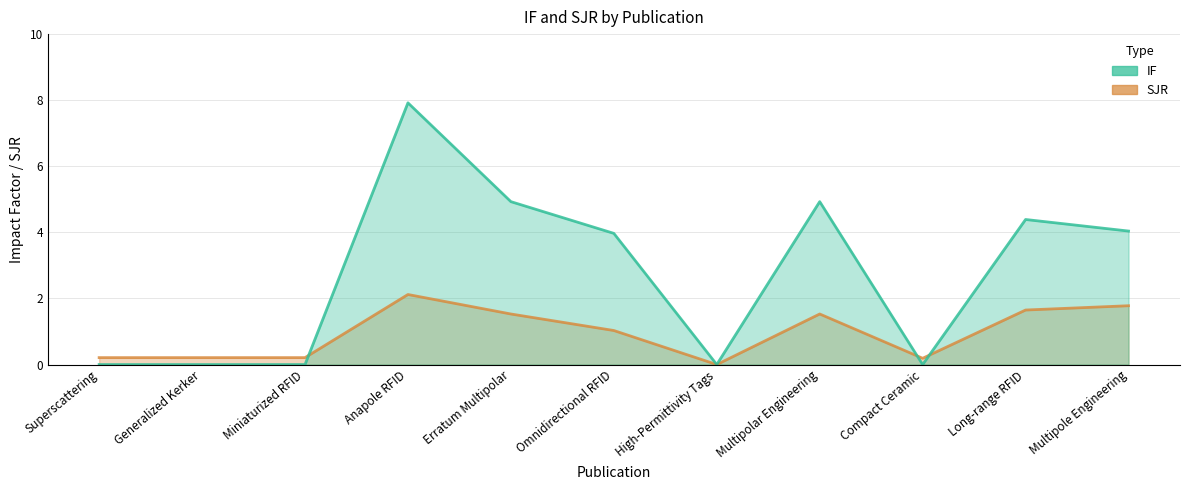

How many positive values does the SJR series have?

10